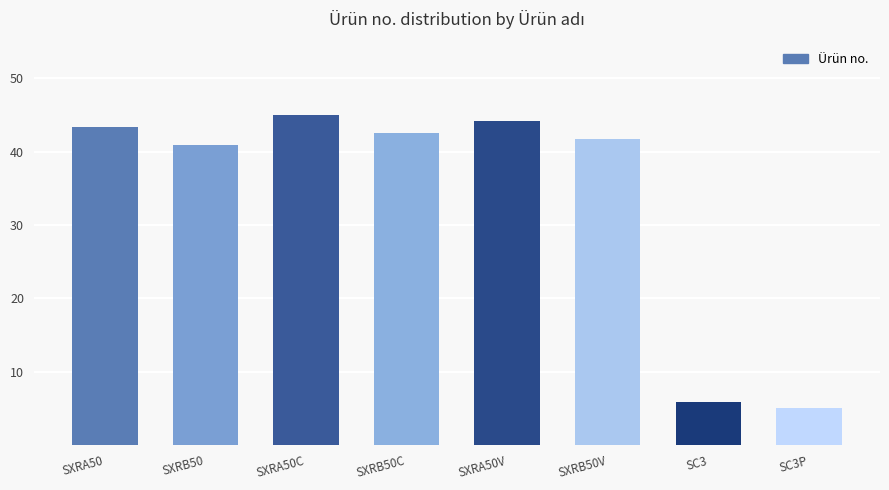

At which category does the chart reach its peak across all series?

SXRA50C